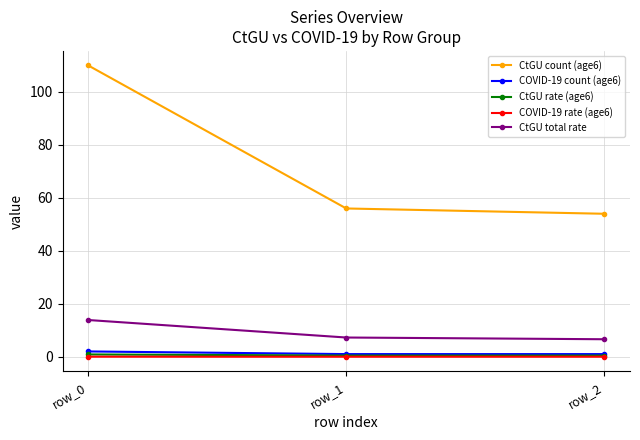

True or false: COVID-19 rate (age6) has a value of 0.0 at row_0.

True